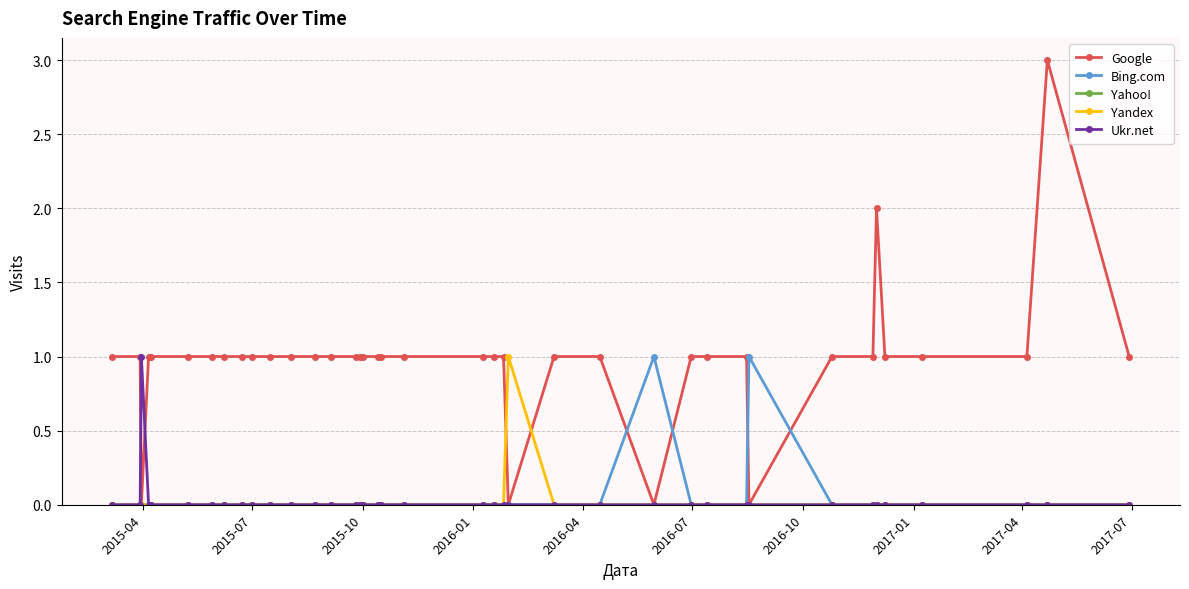

True or false: Bing.com has more than 1 interior local peaks.

True